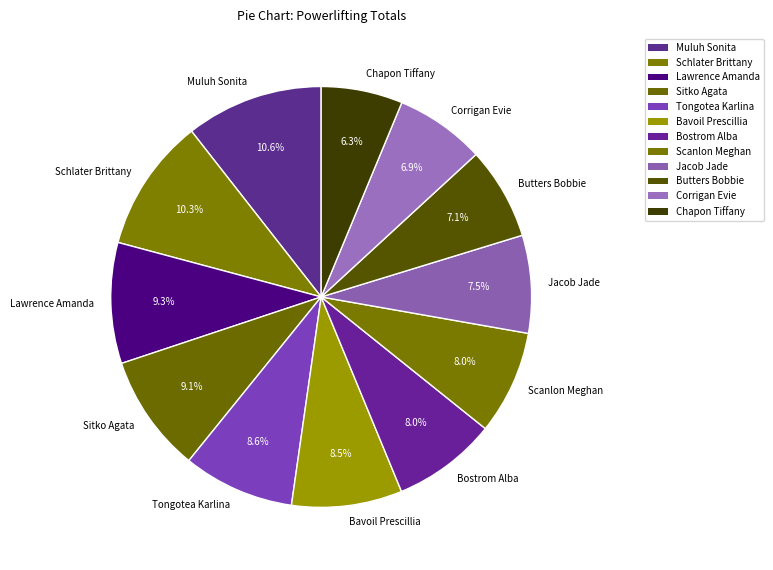

How many segments does this pie chart have?

12